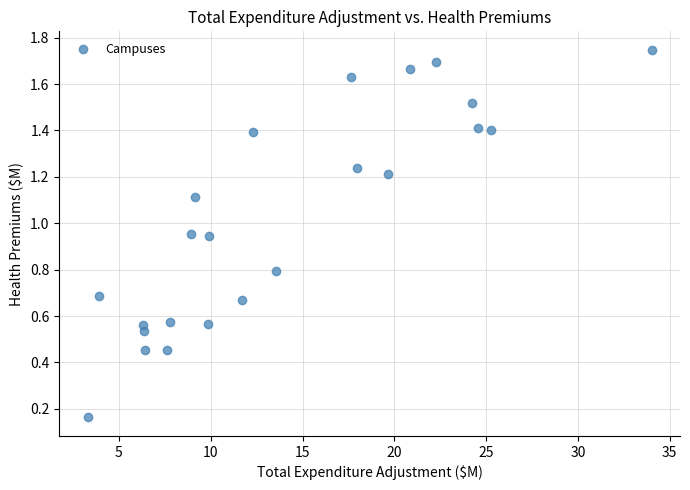

What is the range of X values (max minus min)?

30.7